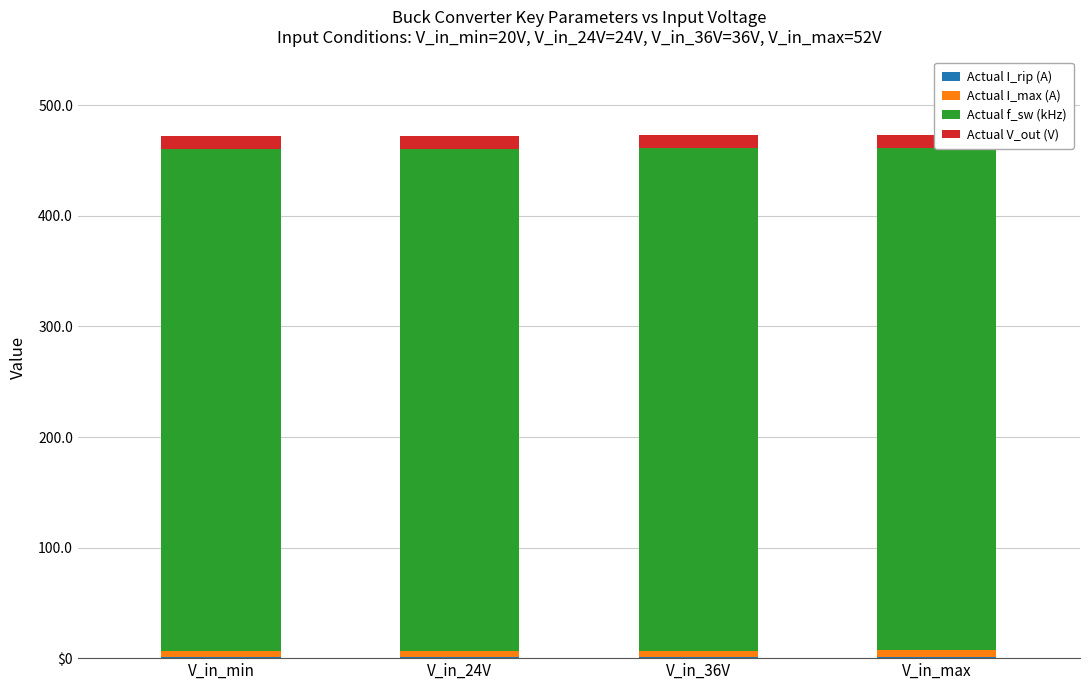

Reading right to left, what are all the values shown in this chart?

Actual I_rip (A): V_in_max=1.4	V_in_36V=1.2	V_in_24V=0.9	V_in_min=0.7
Actual I_max (A): V_in_max=5.7	V_in_36V=5.6	V_in_24V=5.4	V_in_min=5.4
Actual f_sw (kHz): V_in_max=454.2	V_in_36V=454.2	V_in_24V=454.2	V_in_min=454.2
Actual V_out (V): V_in_max=11.9	V_in_36V=11.9	V_in_24V=11.9	V_in_min=11.9